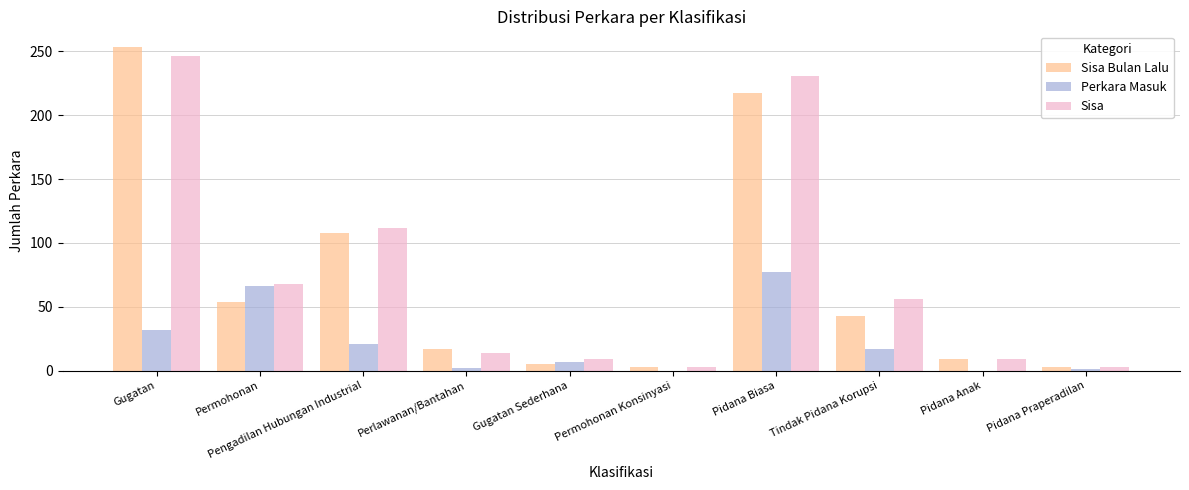

Read the Perkara Masuk value at Permohonan.

66